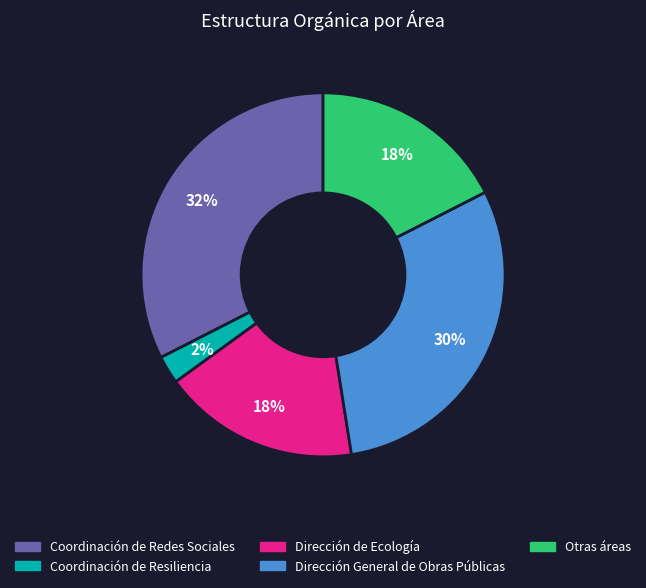

Is it true that Coordinación de Resiliencia is 13% of the pie?

False